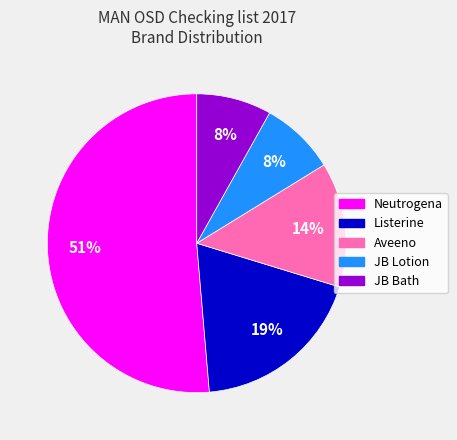

To the nearest percent, what portion does JB Lotion represent?

8%